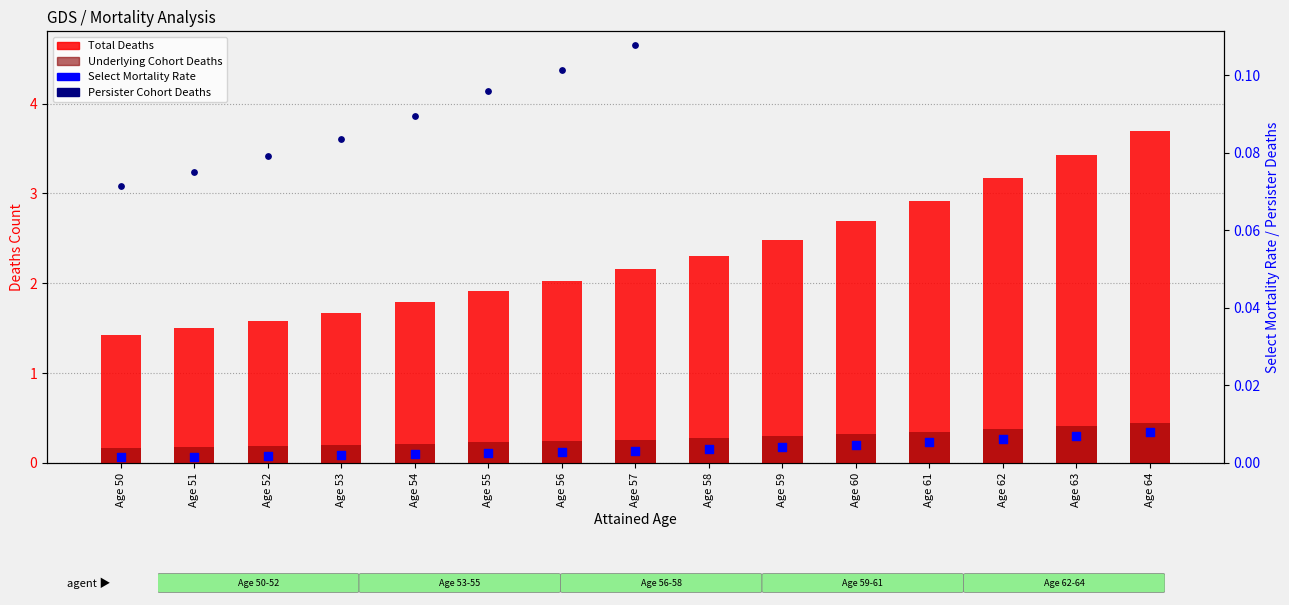

What are all the series names shown in the legend?

Total Deaths, Underlying Cohort Deaths, Select Mortality Rate, Persister Cohort Deaths